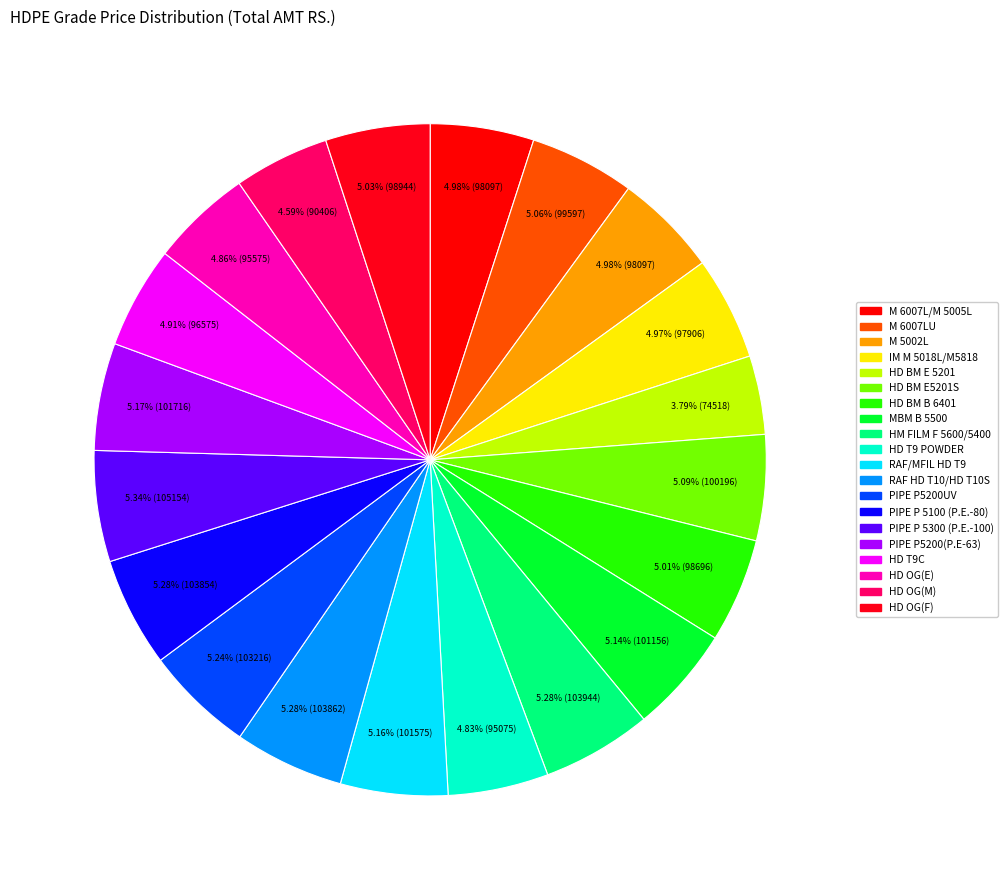

What is the total percentage of MBM B 5500 and HM FILM F 5600/5400?

10.4%